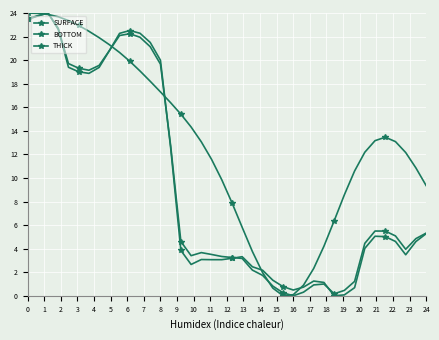

How many series are shown in this chart?

3